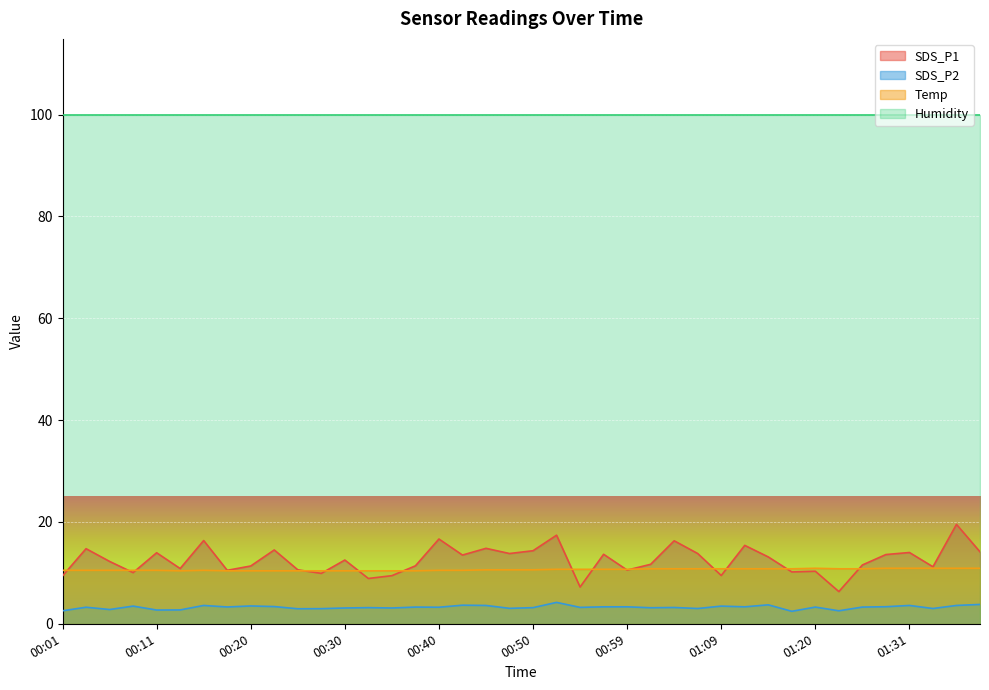

The SDS_P1 series shows 9.4 at 00:35. True or false?

True